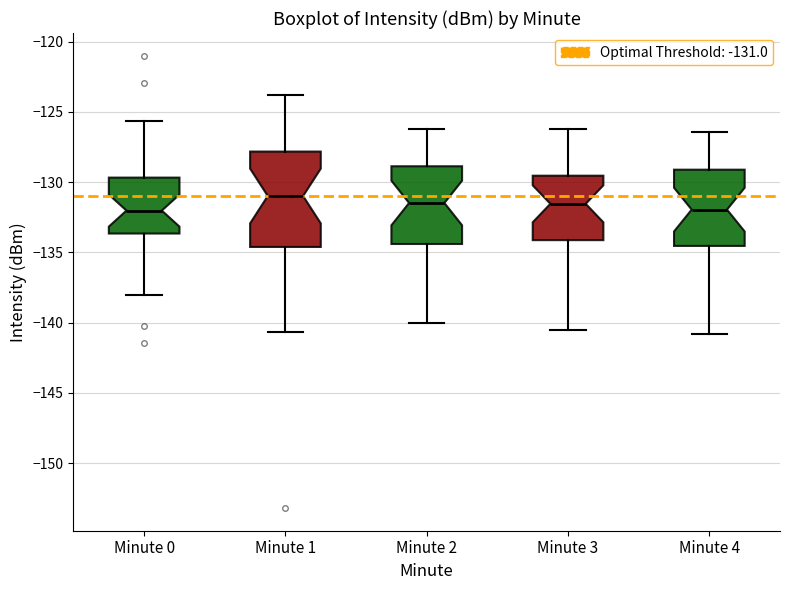

Which box is the tallest, from its lower edge to its upper edge?

Minute 1